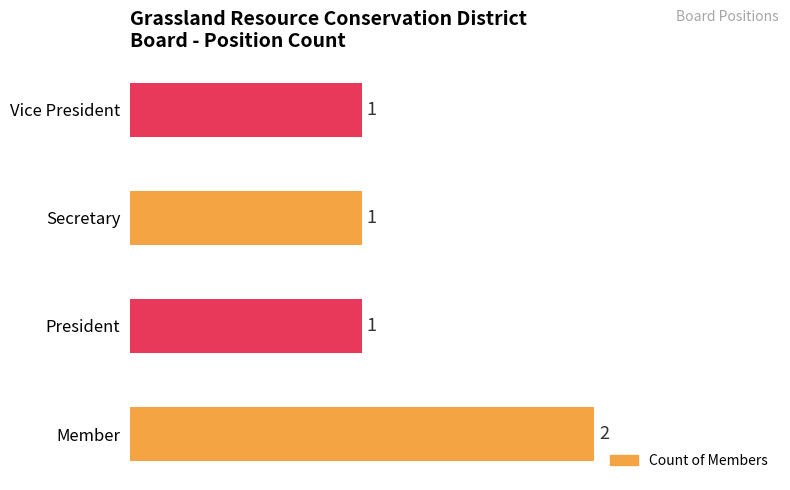

What is the ratio of the value at Member to the value at President?

2.0